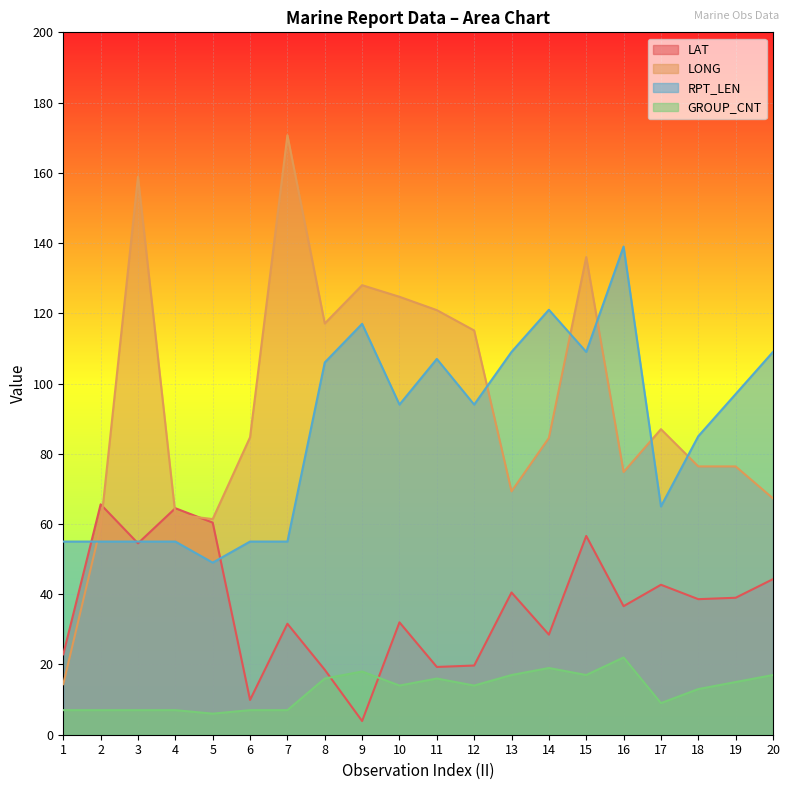

True or false: RPT_LEN has a value of 55.0 at 2.

True